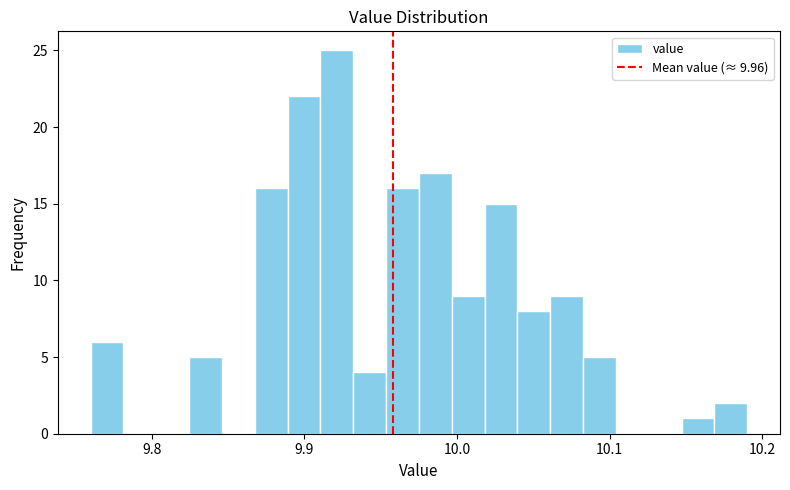

Read against the x-axis, roughly where is the centre of the tallest bar?

9.92